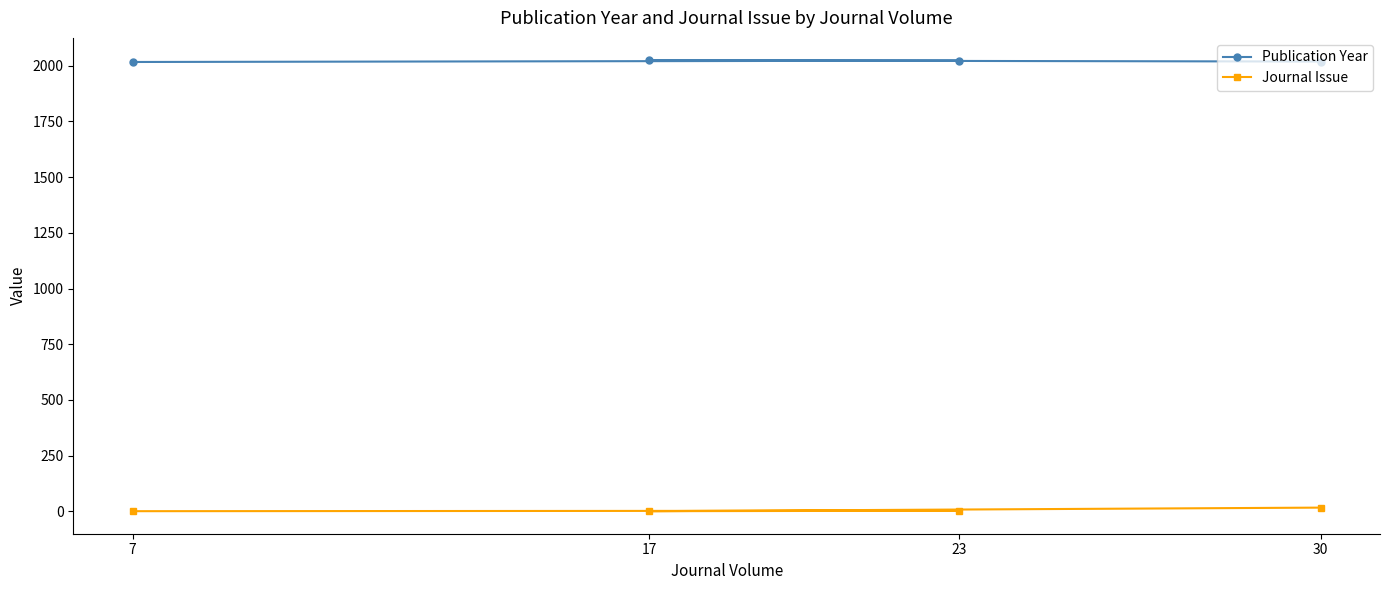

Which series has the largest range (max minus min)?

Journal Issue